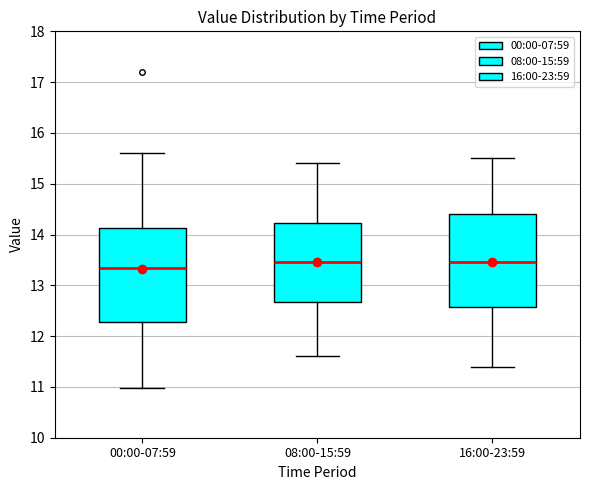

Reading left to right, transcribe this box plot: for each box, give where its median line is, the range the box spans, and where its two whiskers end, as read against the y-axis. The values are not printed on the chart, so give them approximately, as read against the axis.

00:00-07:59: median 13.4, box 12.3 to 14.1, whiskers 11.0 to 15.6
08:00-15:59: median 13.5, box 12.7 to 14.2, whiskers 11.6 to 15.4
16:00-23:59: median 13.5, box 12.6 to 14.4, whiskers 11.4 to 15.5